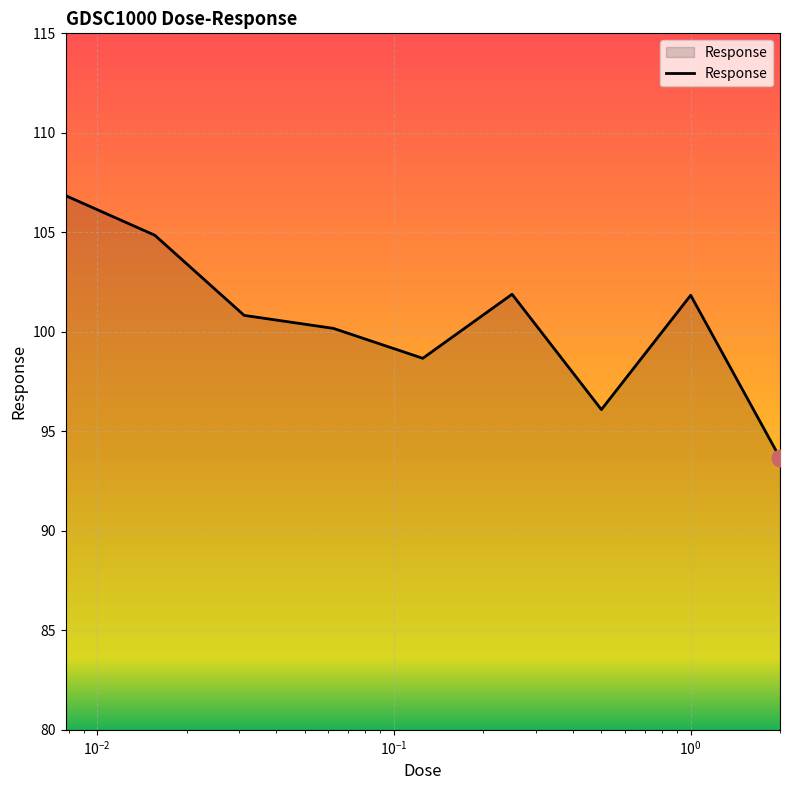

What is the smallest value displayed?

93.7